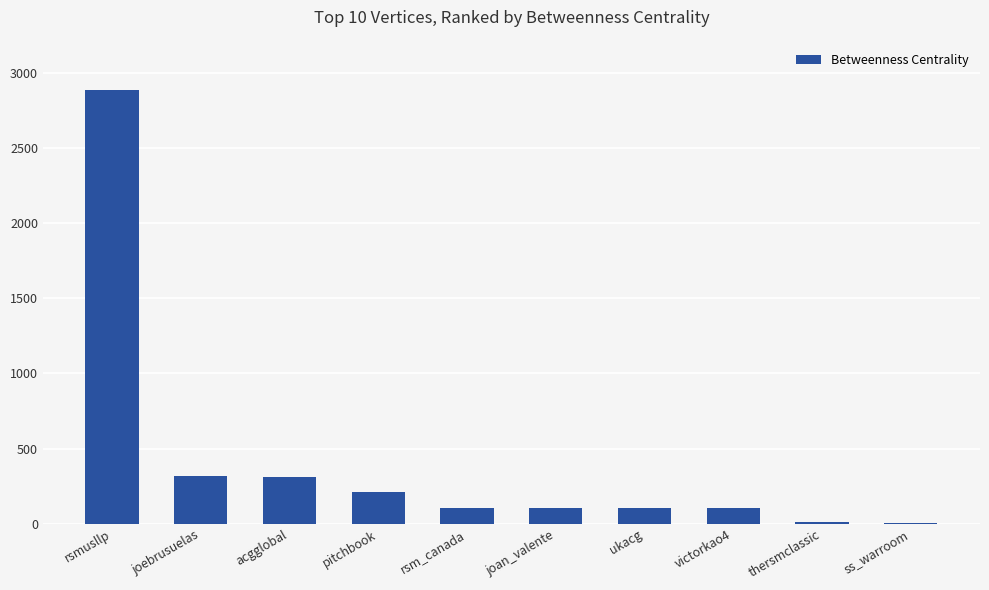

Are the bars horizontal?

No